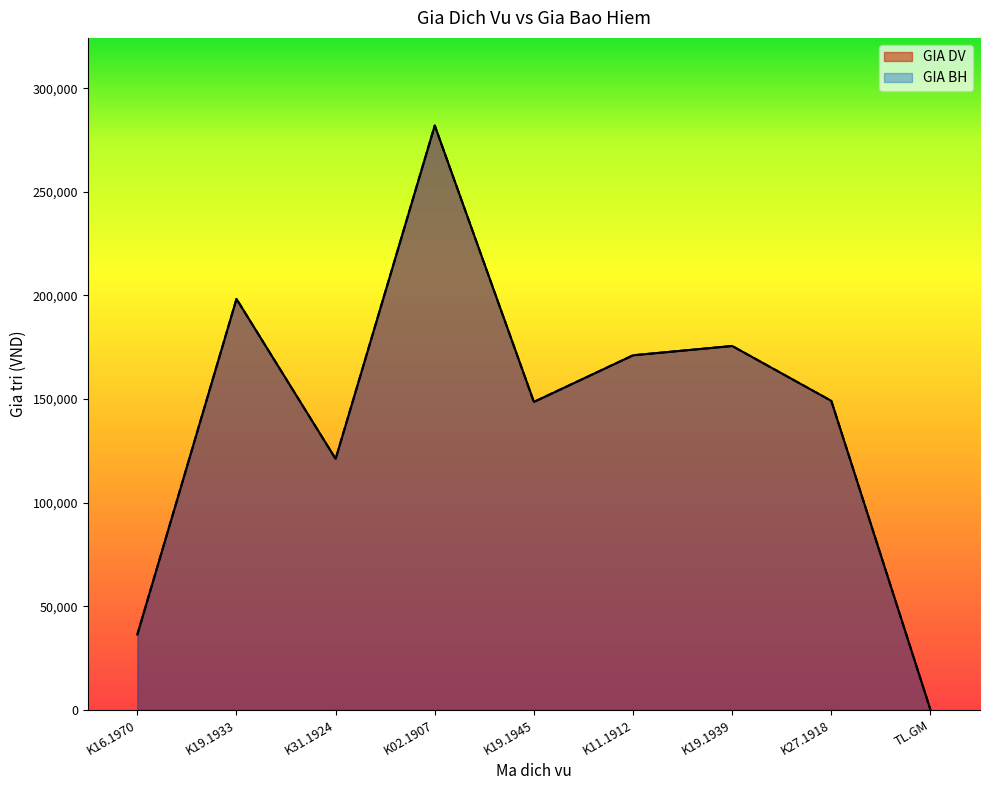

At which label is GIA DV closest to 141000?

K19.1945